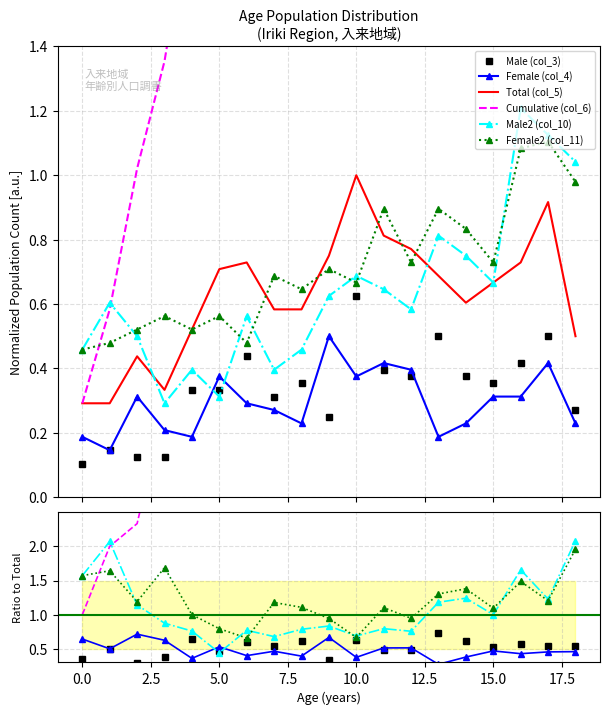

The value of Male2 (col_10) at 15 is 1.0. True or false?

True